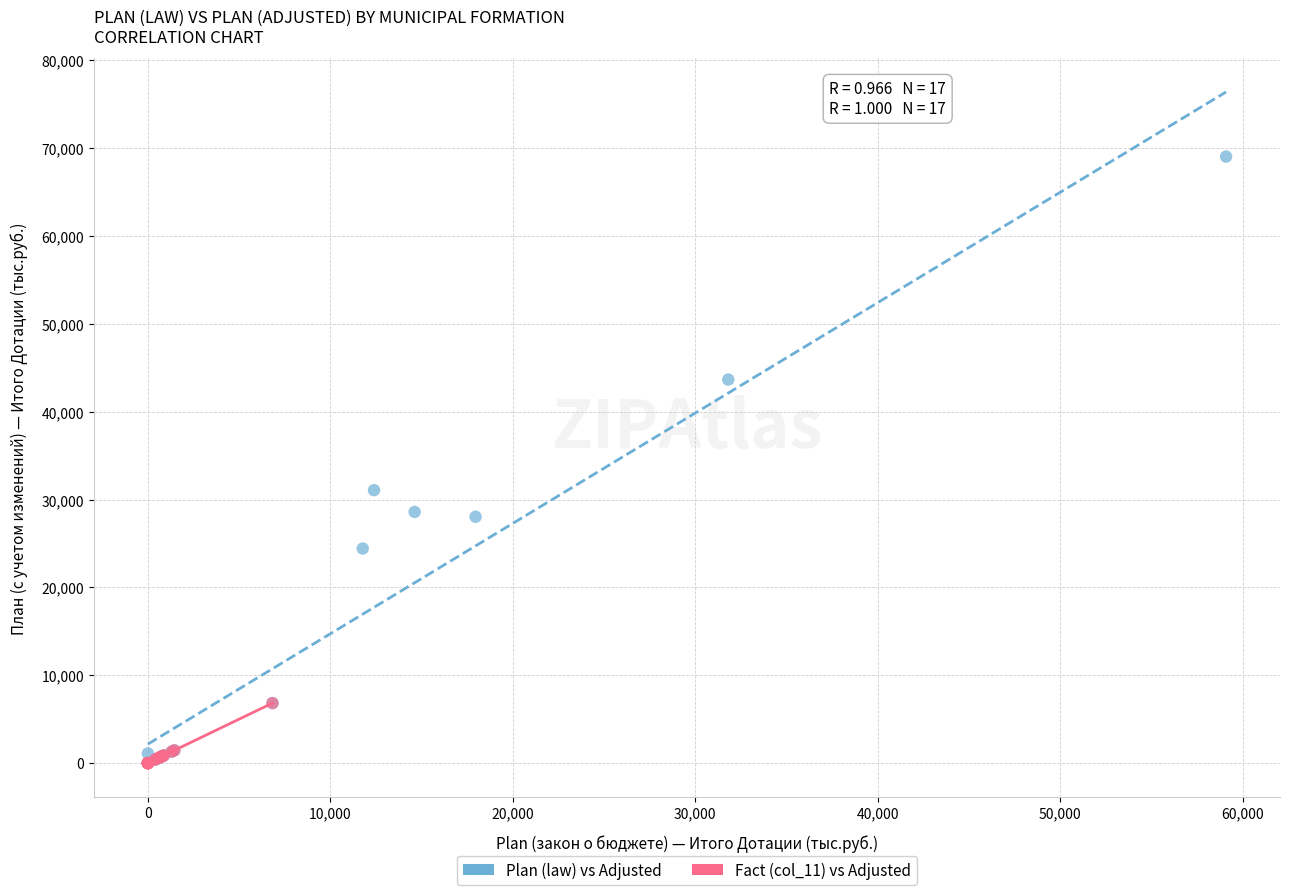

Which series reaches the maximum Y coordinate?

Plan (law) vs Adjusted